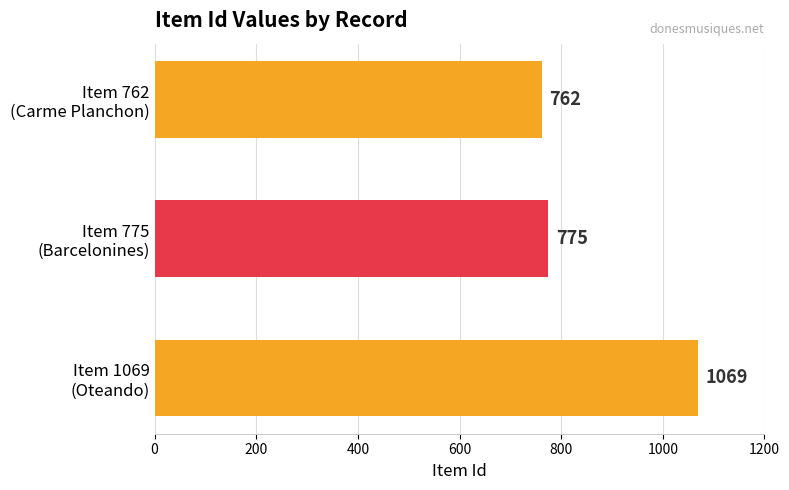

What is the average value?

869